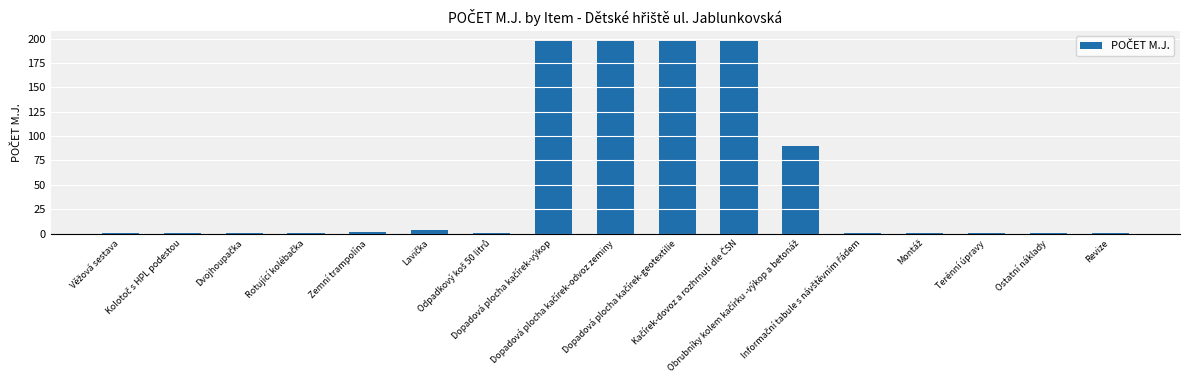

What is the maximum value shown in the chart?

198